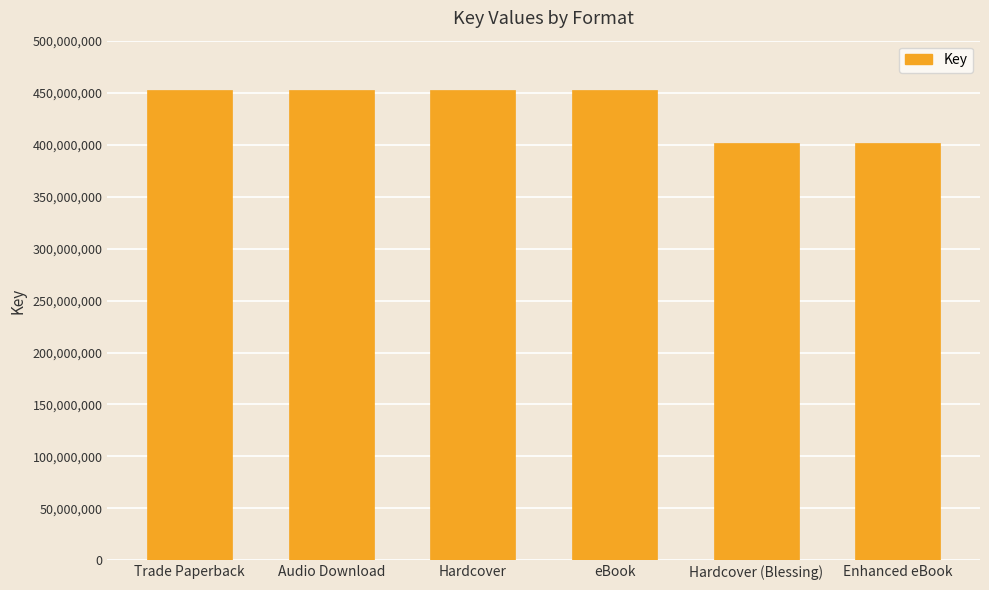

What is the minimum value shown in the chart?

401396153